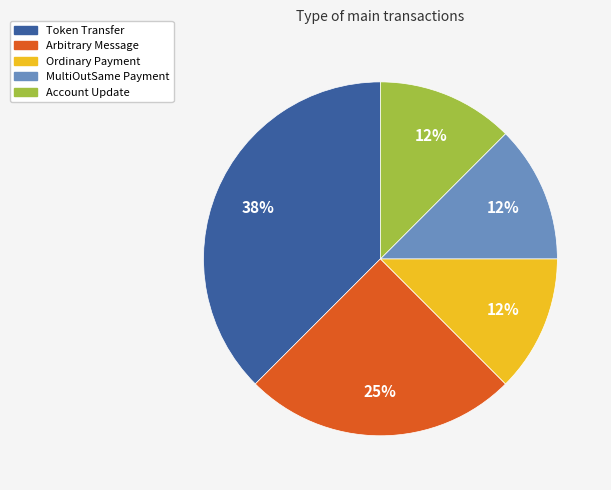

Does Token Transfer account for over 50% of the chart?

No